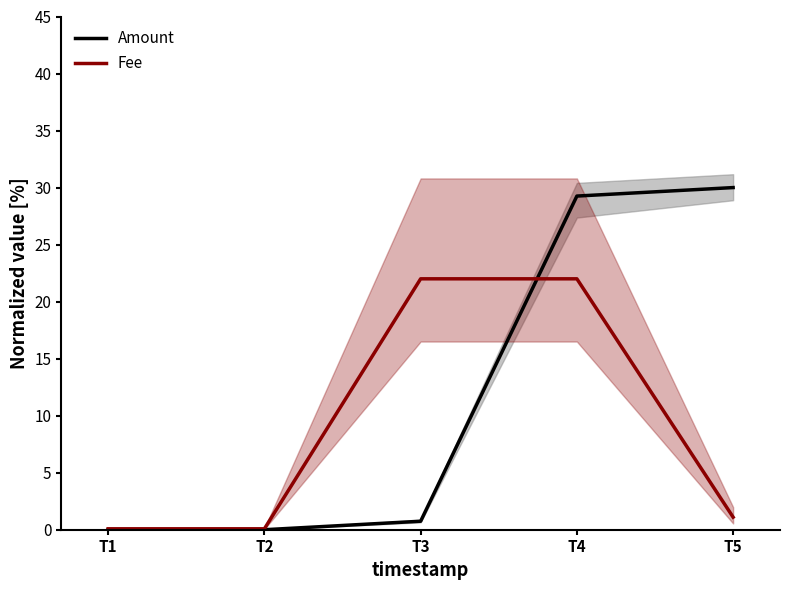

True or false: Fee has a value of 0.1 at T2.

True